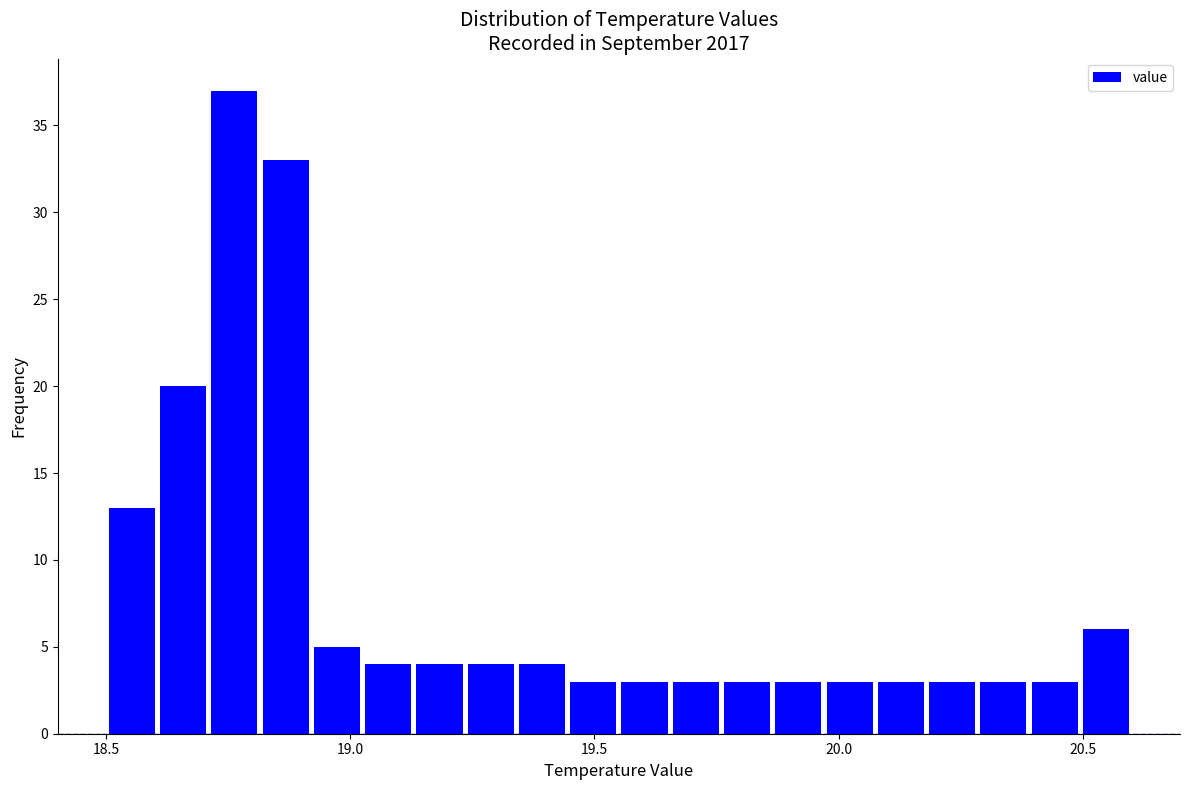

Read against the x-axis, roughly where is the centre of the tallest bar?

18.75